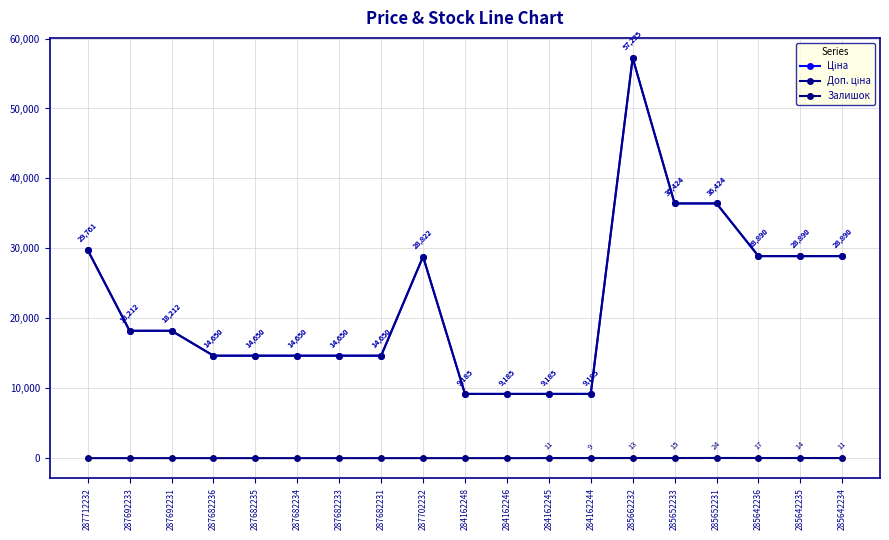

Does the chart have visible grid lines?

Yes